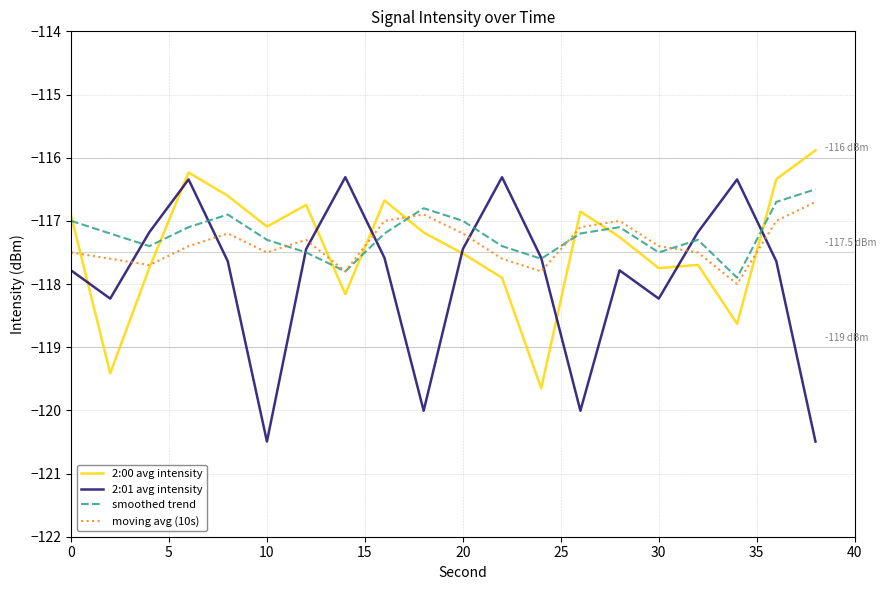

How many times do moving avg (10s) and 2:01 avg intensity cross each other?

8